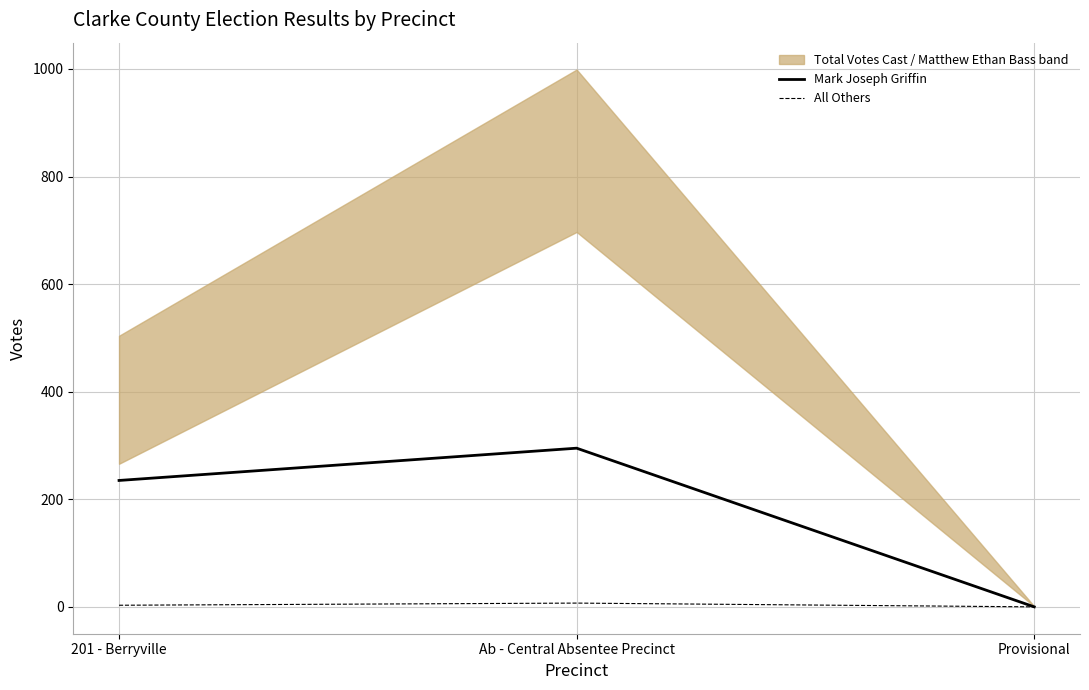

The All Others series shows -2 at Provisional. True or false?

False